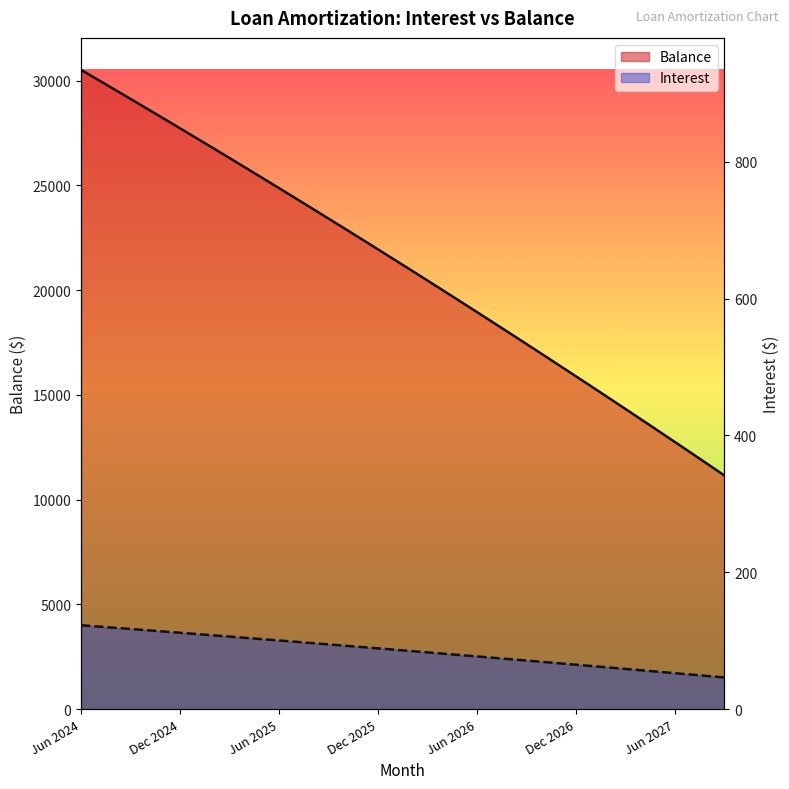

What is the label of the 33rd point from the left?

Feb 2027